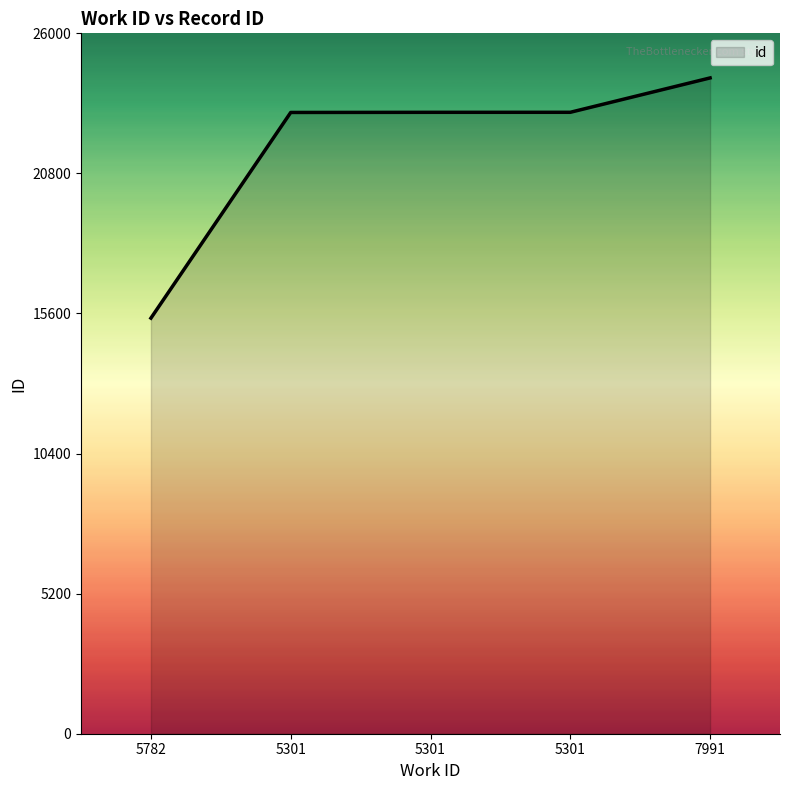

What is the label of the 3rd point from the left?

5301